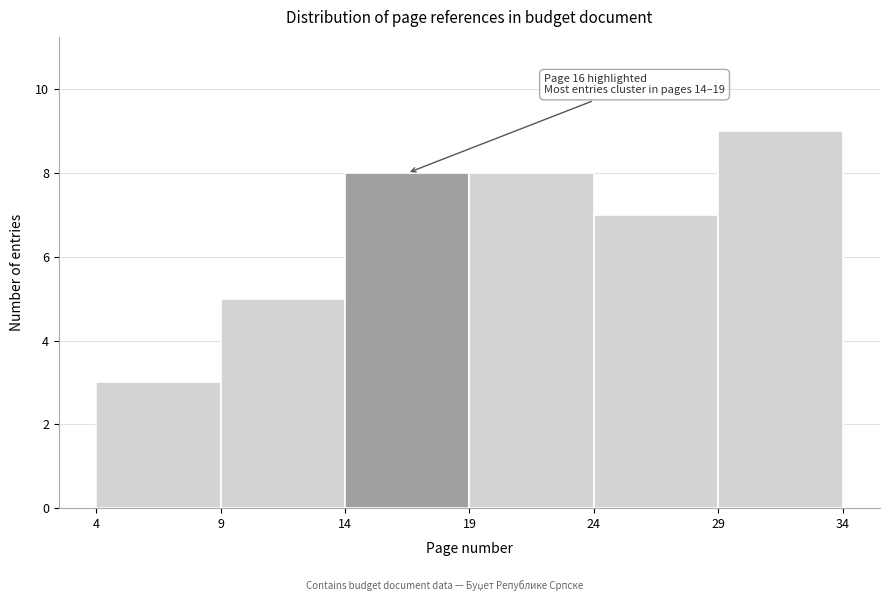

Over which range of the x-axis is the bar tallest?

29 to 34